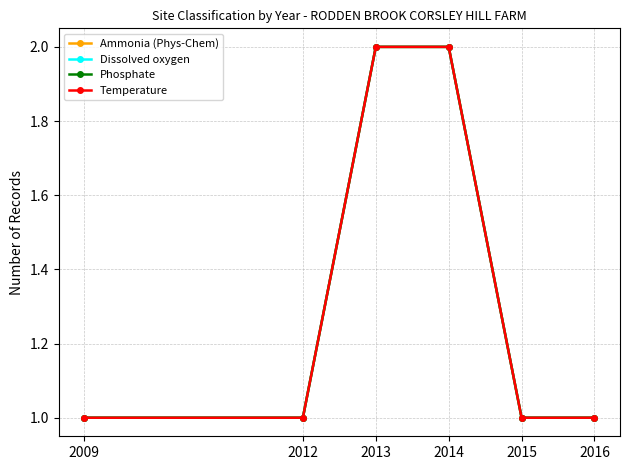

What is the highest value of the Phosphate series?

2